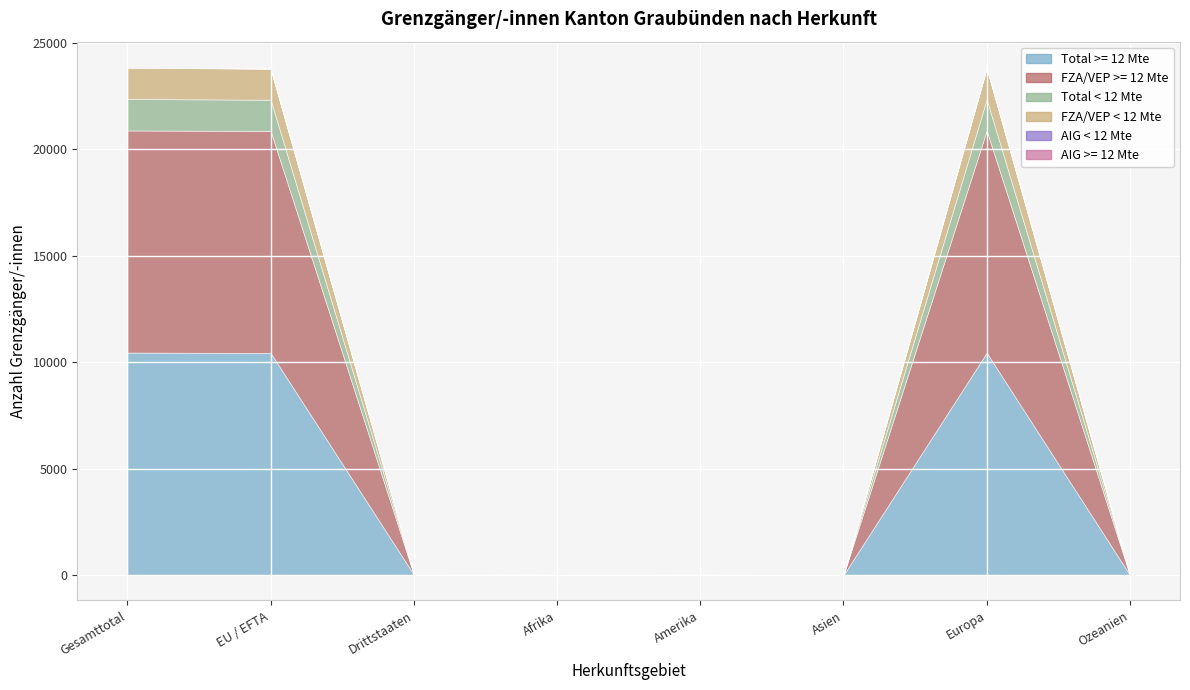

Where do FZA/VEP >= 12 Mte and Total < 12 Mte first cross each other?

EU / EFTA and Drittstaaten